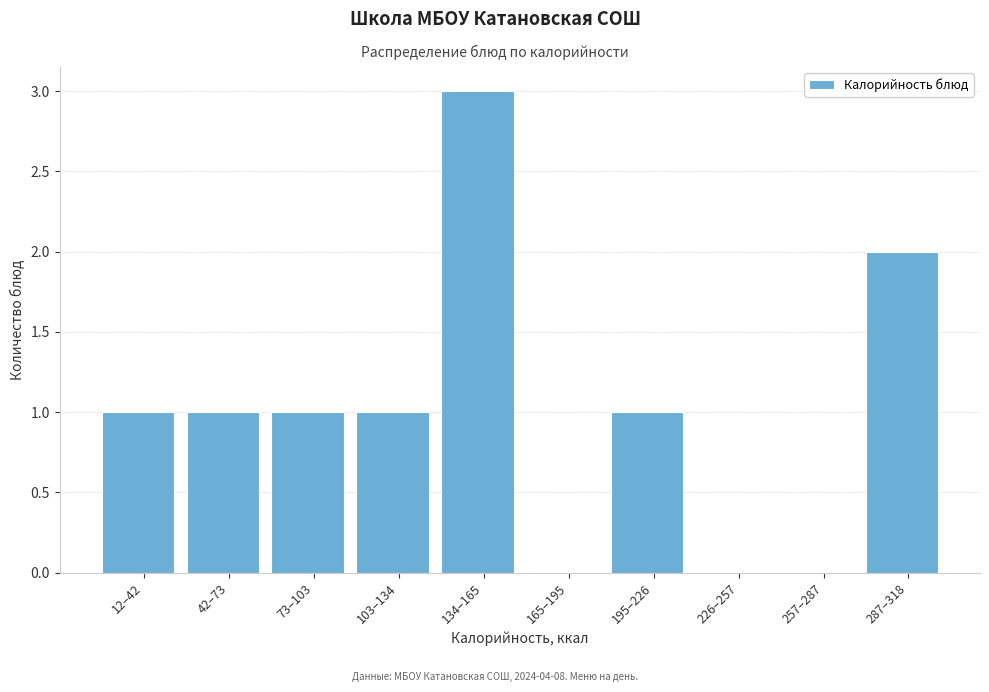

Reading right to left, transcribe all the data shown in this chart.

287–318=2	257–287=0	226–257=0	195–226=1	165–195=0	134–165=3	103–134=1	73–103=1	42–73=1	12–42=1